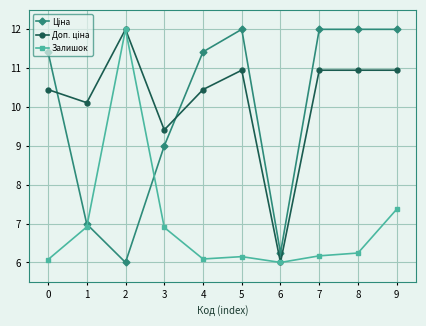

Which category has the lowest value in the Залишок series?

6